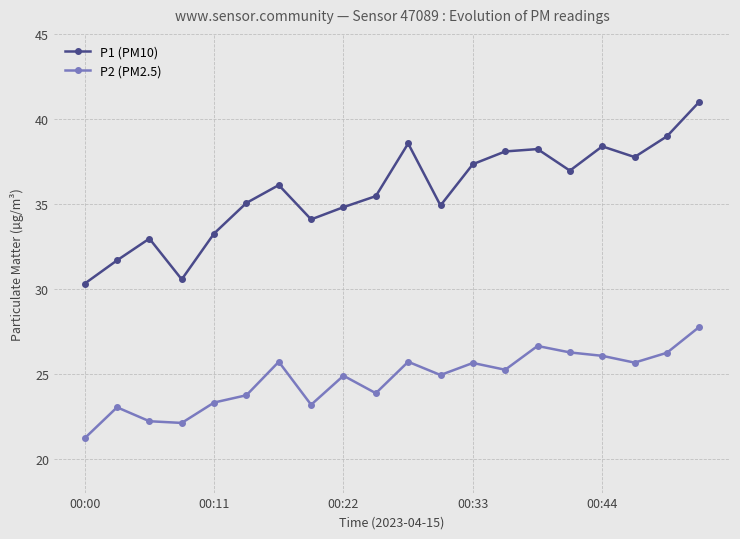

What is the average value of the P2 (PM2.5) series?

24.7